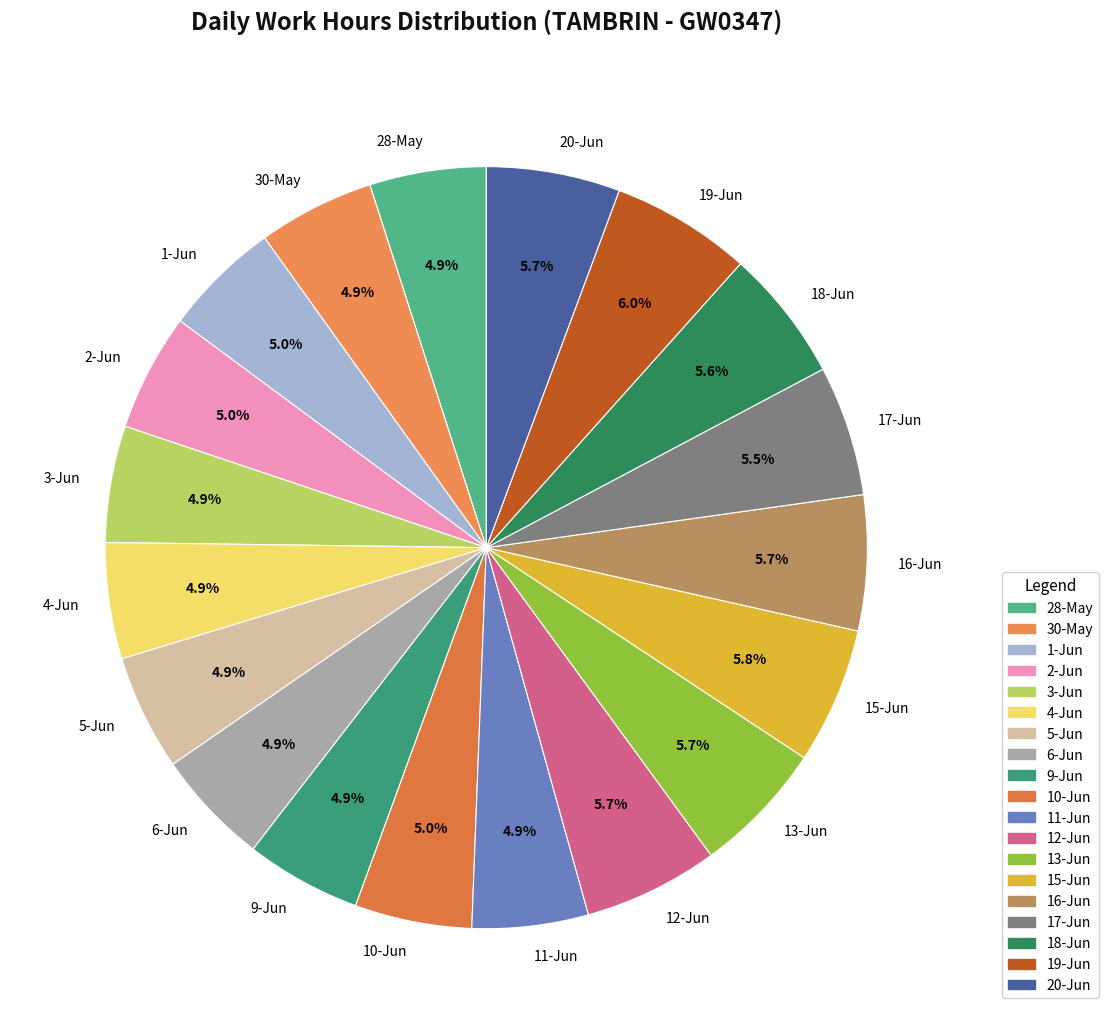

To the nearest percent, what is the combined percentage of 11-Jun and 18-Jun?

11%